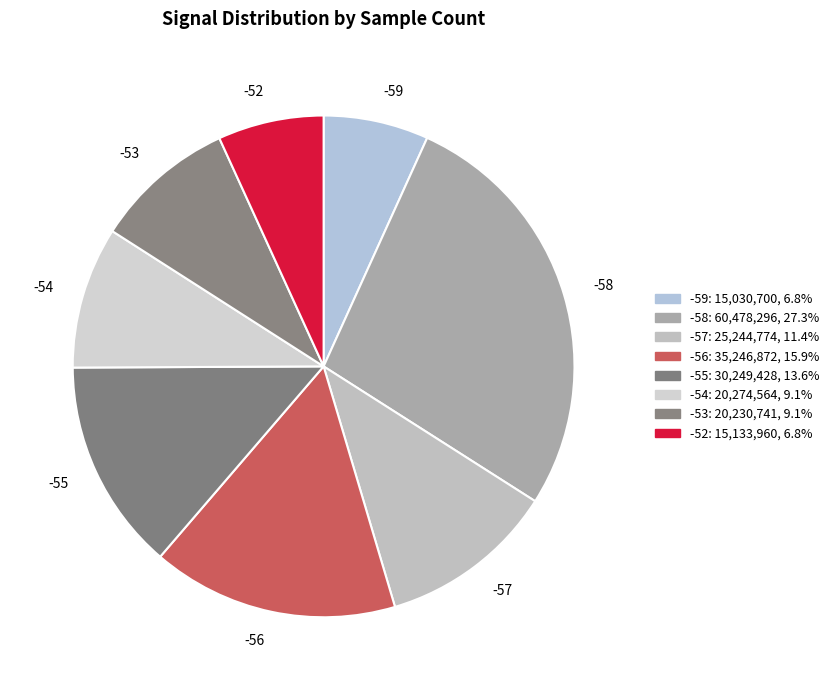

Approximately how many times larger is the value at -54 compared to -56?

0.6